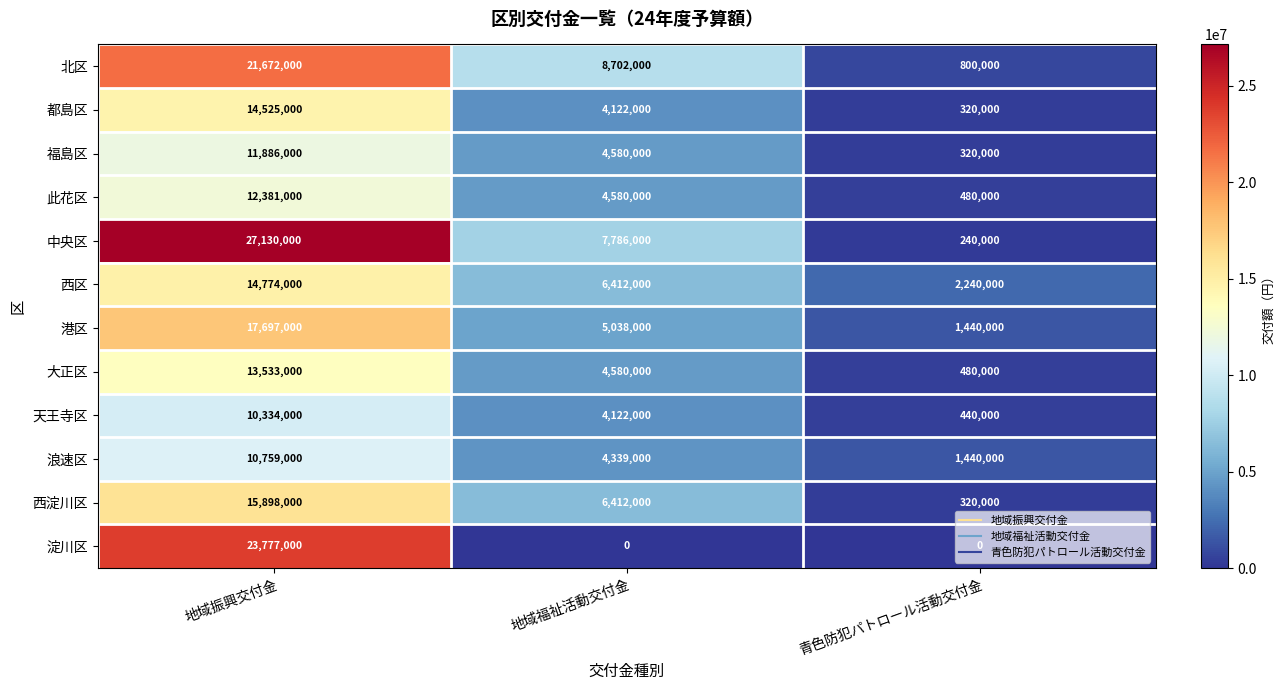

Is the value of 浪速区 at 地域振興交付金 greater than the value of 天王寺区 at 地域振興交付金?

Yes